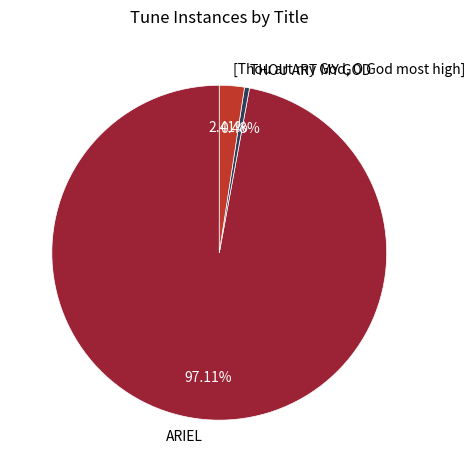

Rank the categories by value from lowest to highest.

THOU ART MY GOD, [Thou art my God, O God most high], ARIEL